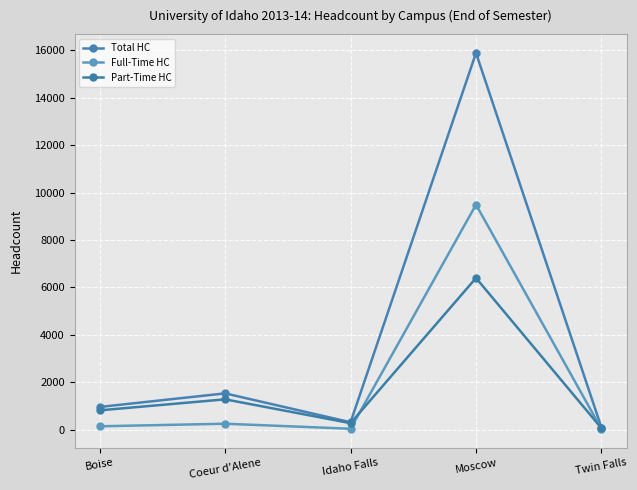

Where is the first local minimum for Total HC?

Idaho Falls